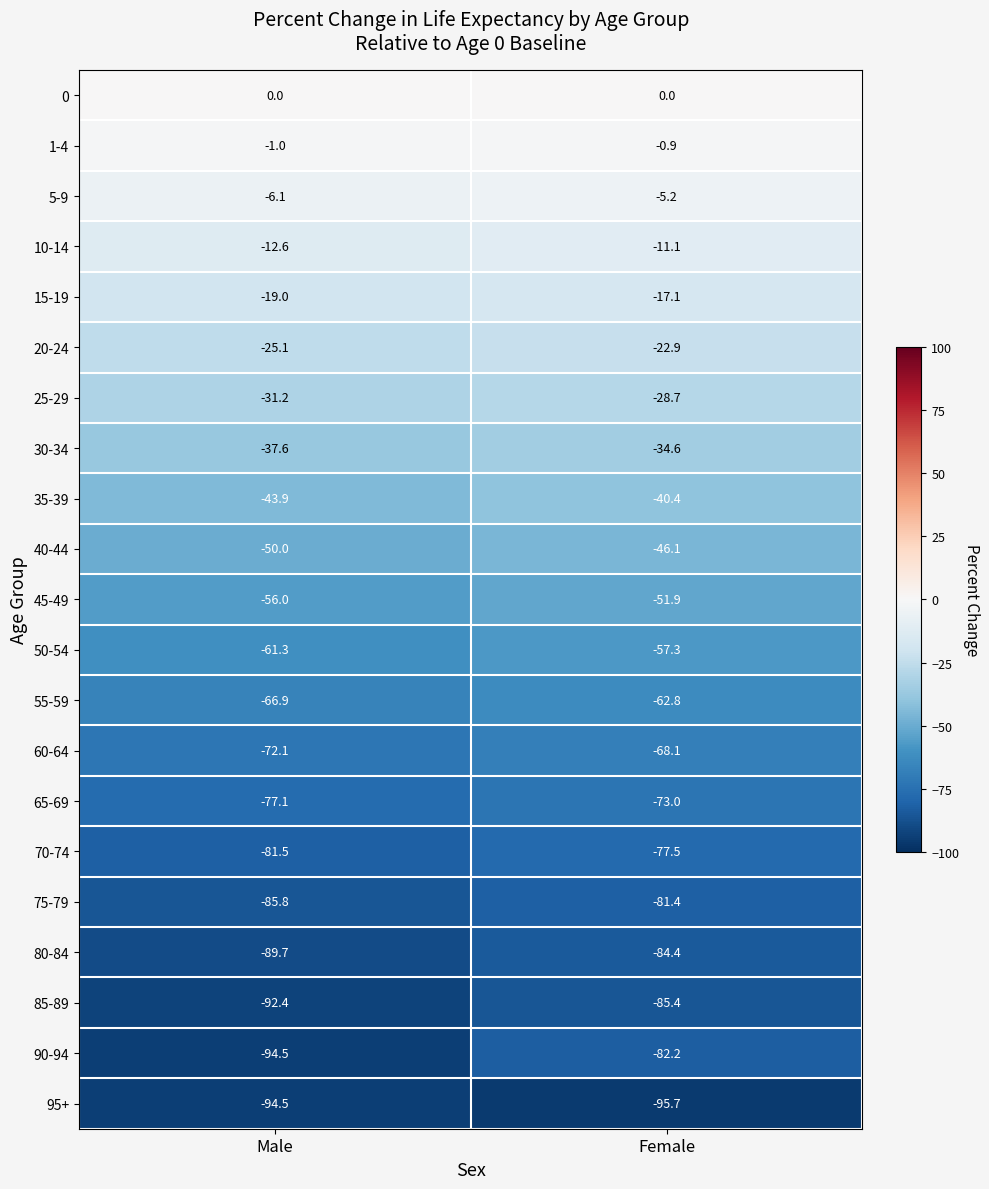

The 25-29 series shows -8.8 at Male. True or false?

False